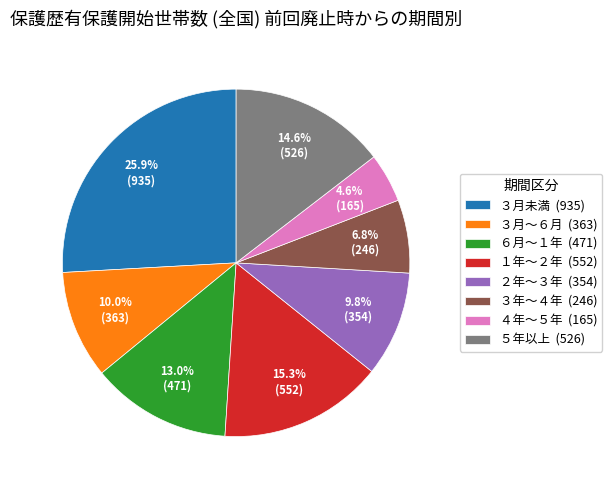

Which slice is the smallest?

４年～５年